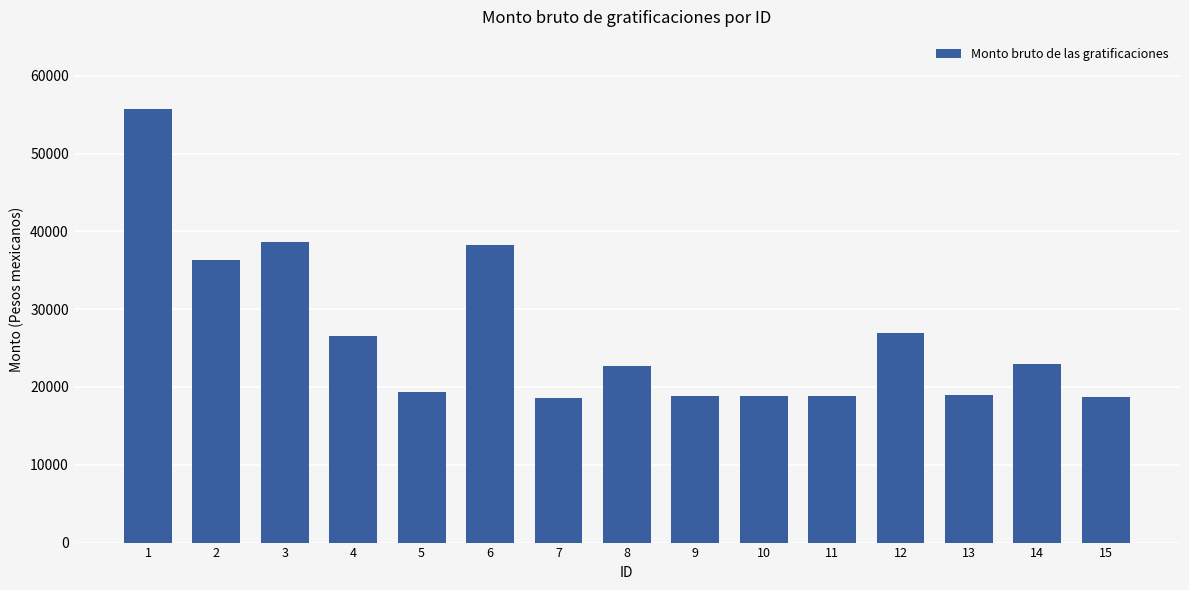

What is the ratio of the value at 2 to the value at 15?

1.9